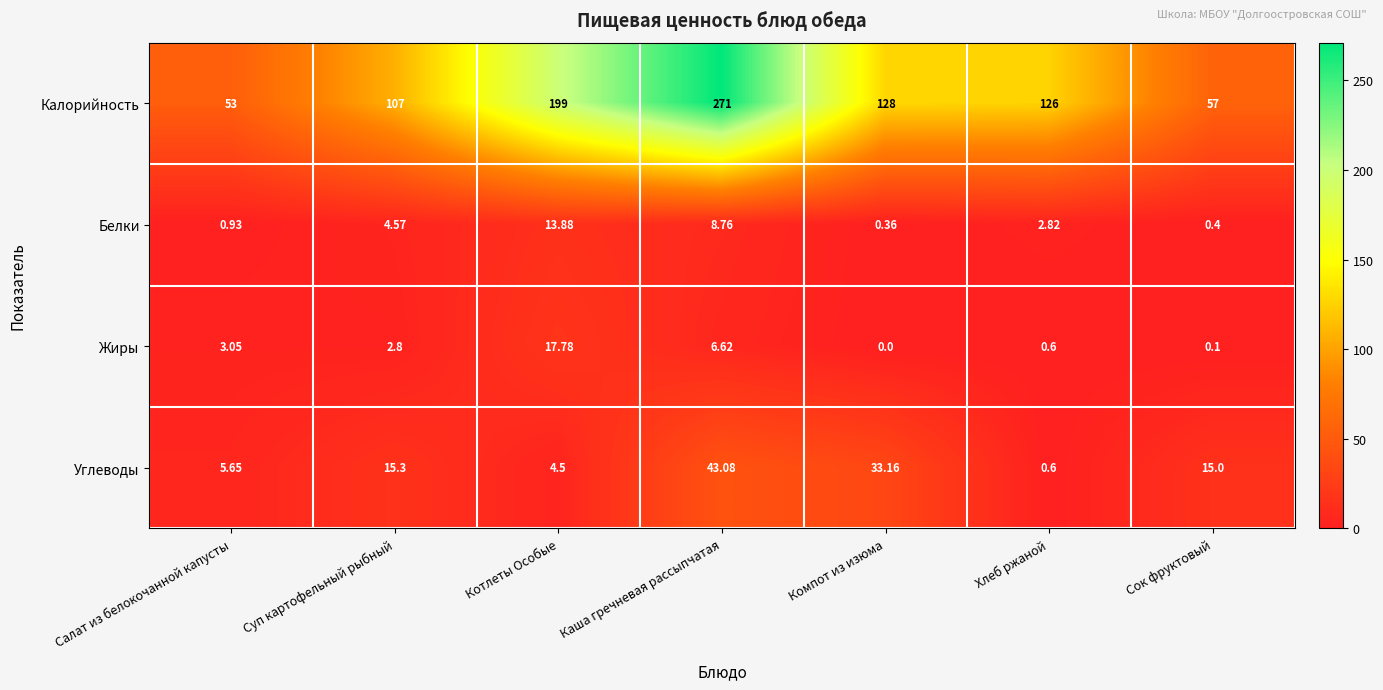

What is the spread (max minus min) of values at Компот из изюма?

128.0